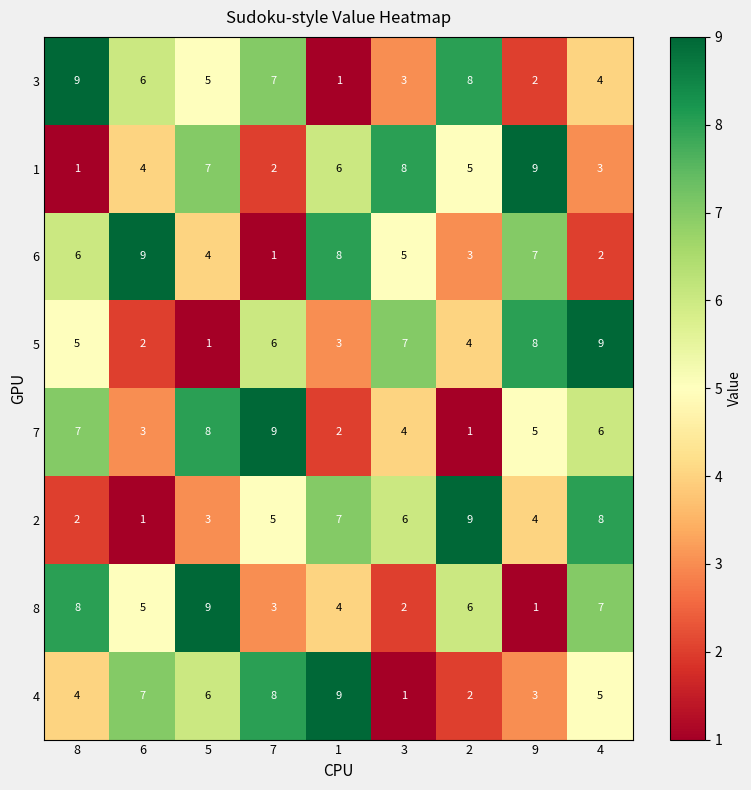

What is the total value across all series at 7?

41